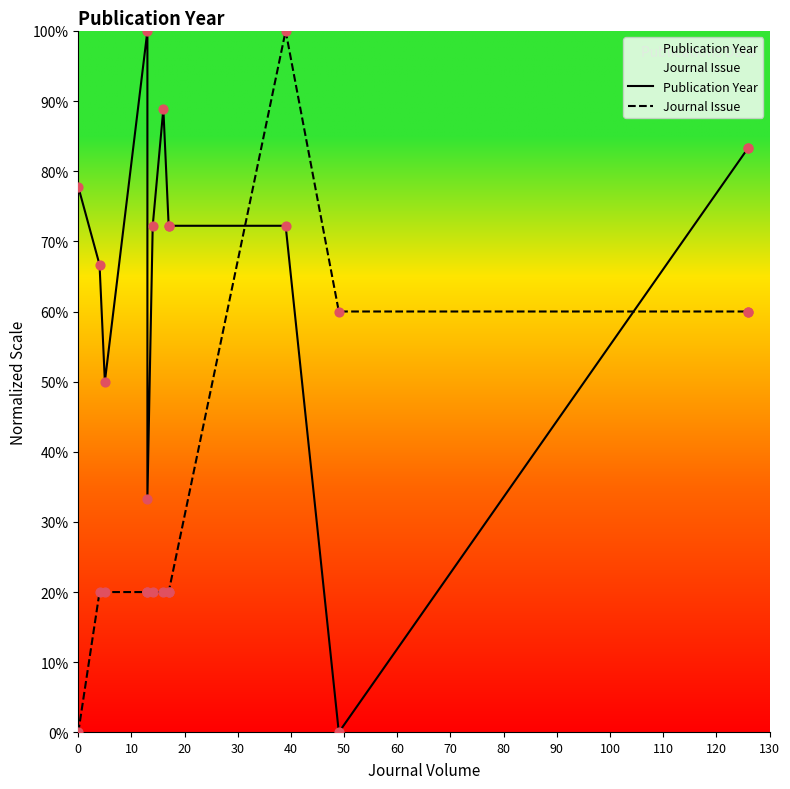

What are all the series names shown in the legend?

Publication Year, Journal Issue